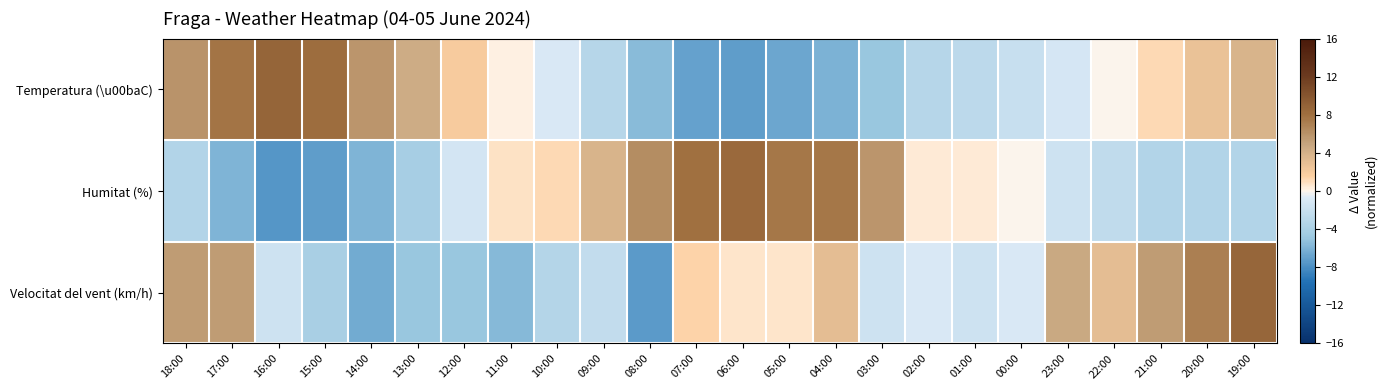

What is the maximum value shown in the chart?

8.8